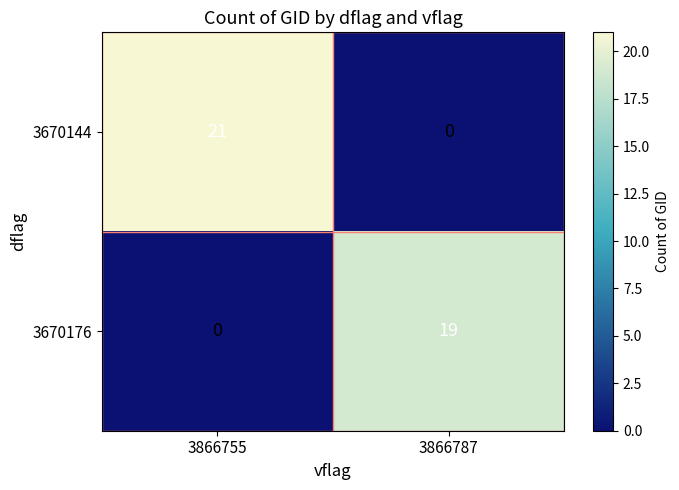

What is the total value across all series at 3866787?

19